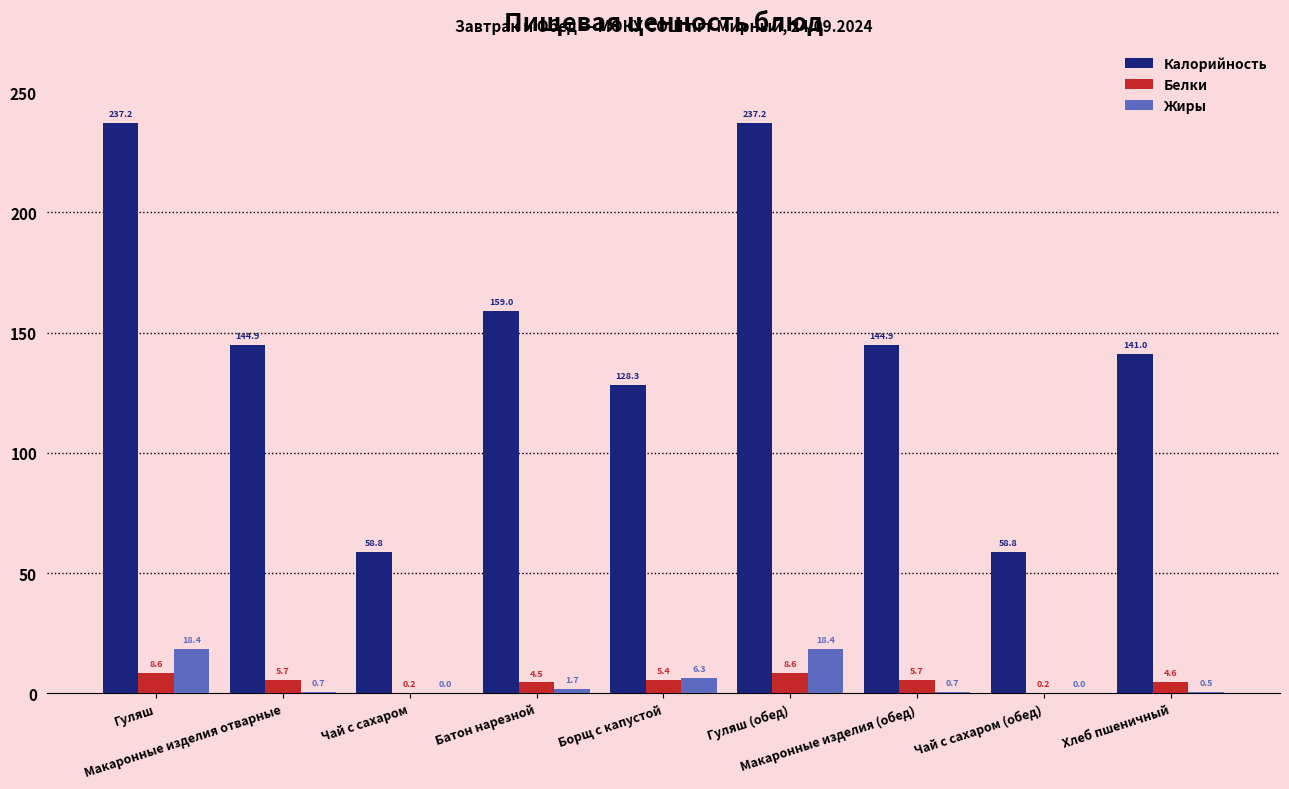

How many series are shown in this chart?

3